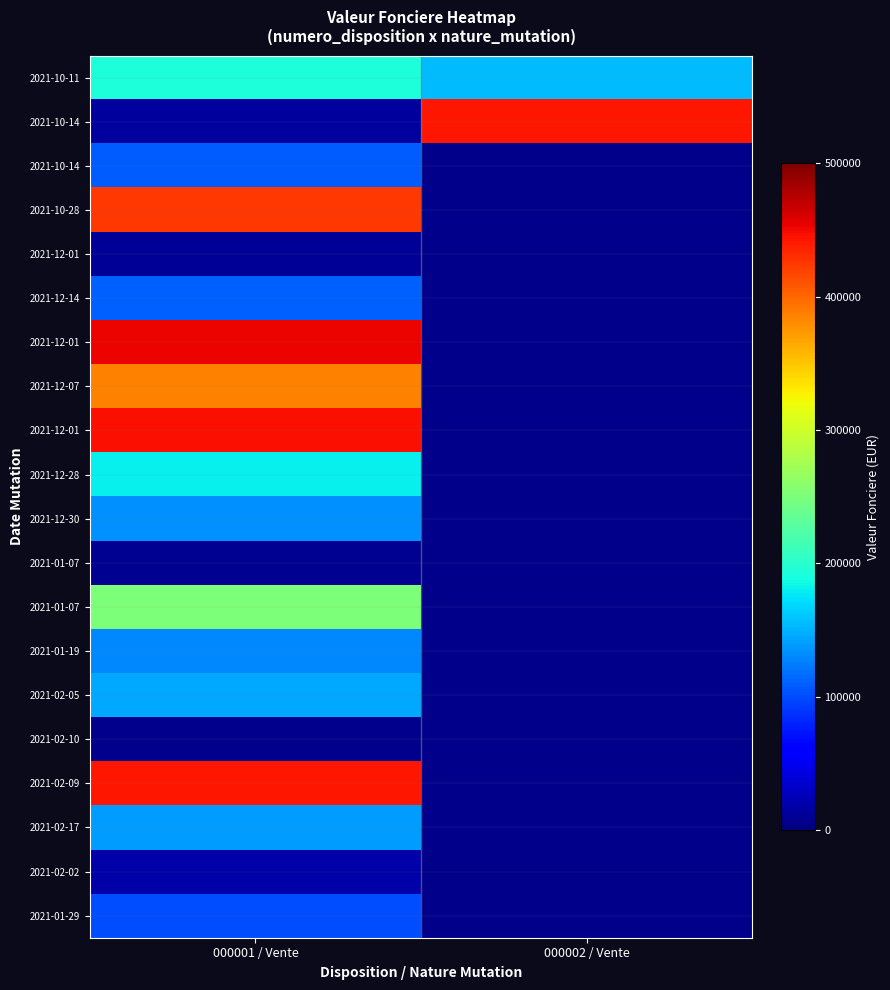

What is the total value across all series at 000001 / Vente?

3698980.0